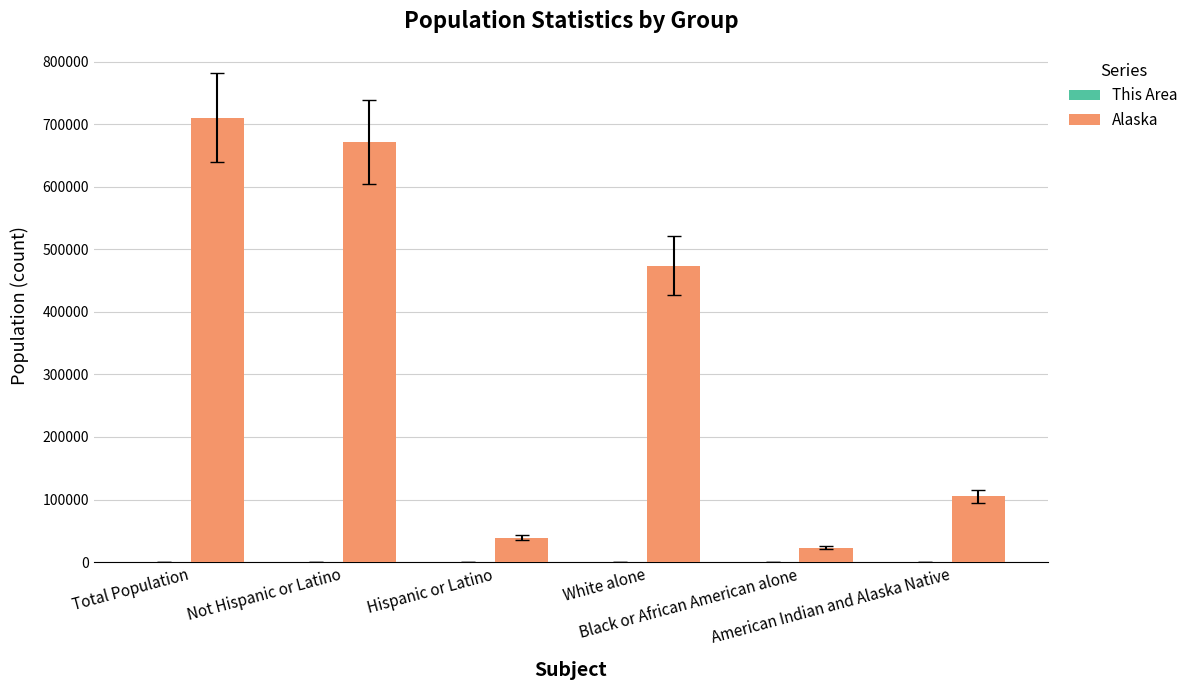

What is the sum of all Alaska values?

2022172